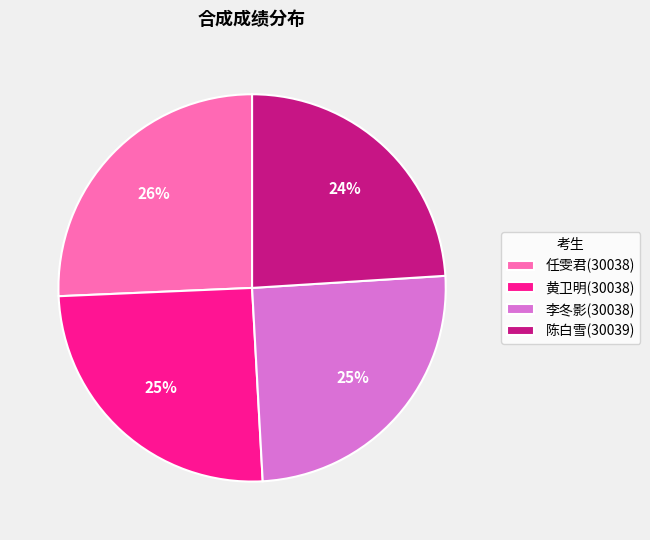

Is the sum of 任雯君(30038) and 黄卫明(30038) greater than half?

Yes